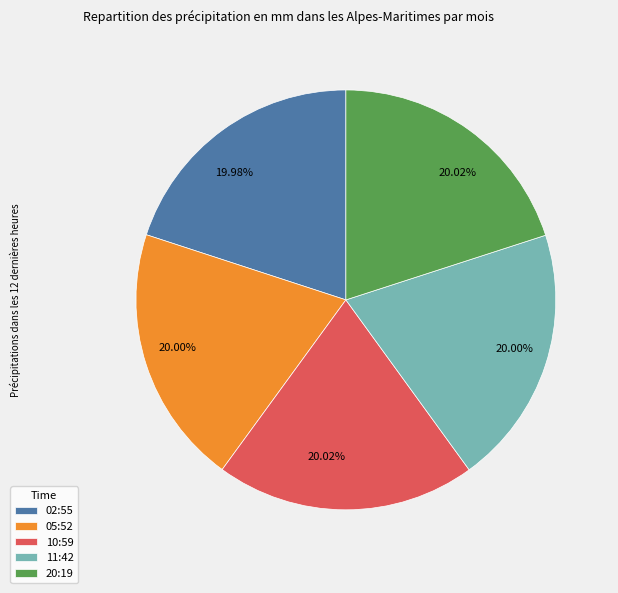

Is there any slice that represents more than half of the pie?

No